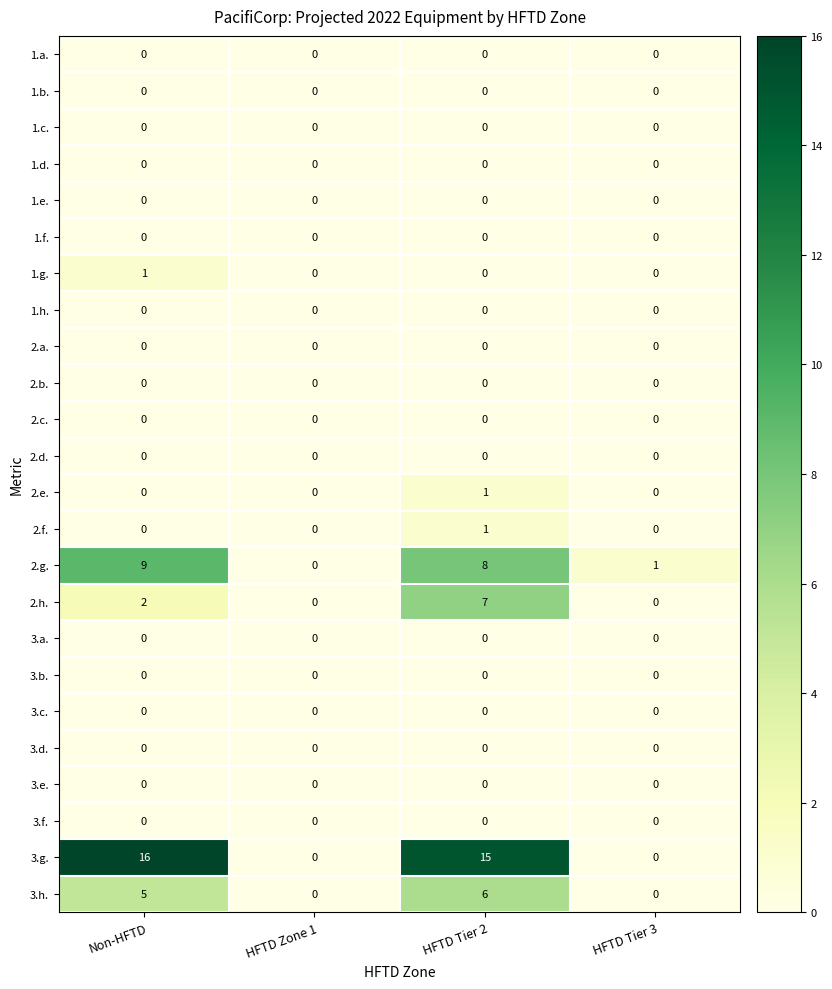

What is the spread (max minus min) of values at HFTD Tier 2?

15